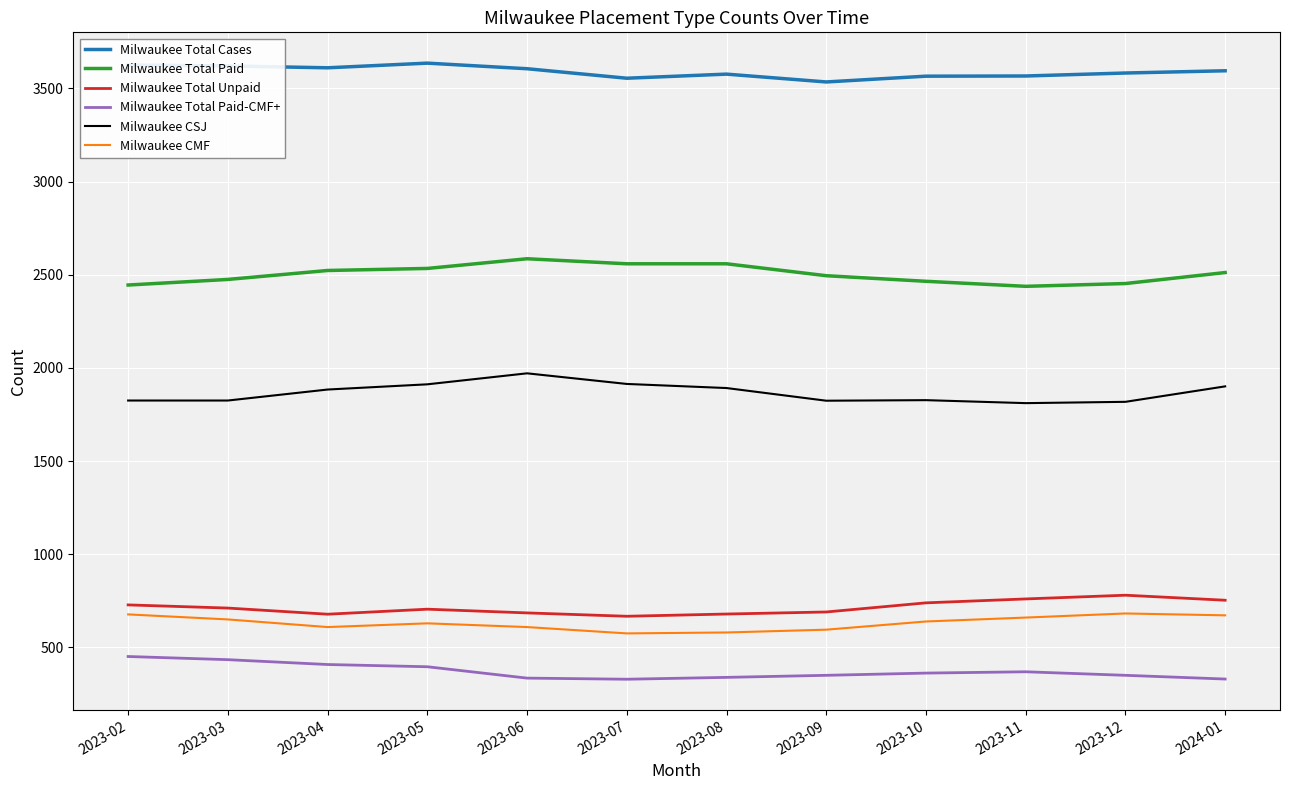

What is the difference between the maximum and minimum values in the Milwaukee CSJ series?

160